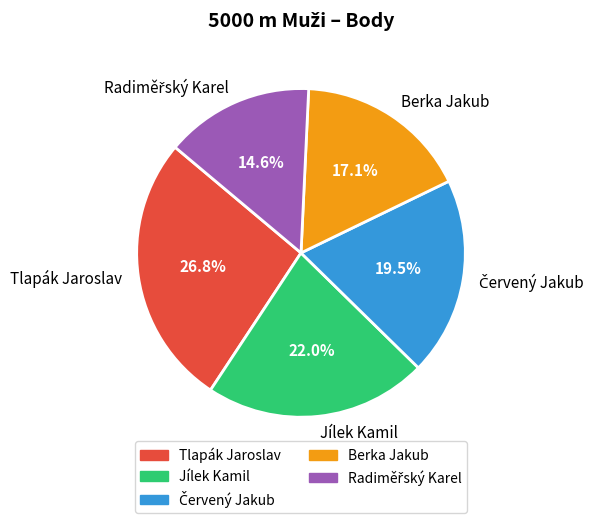

How many slices are in this pie chart?

5